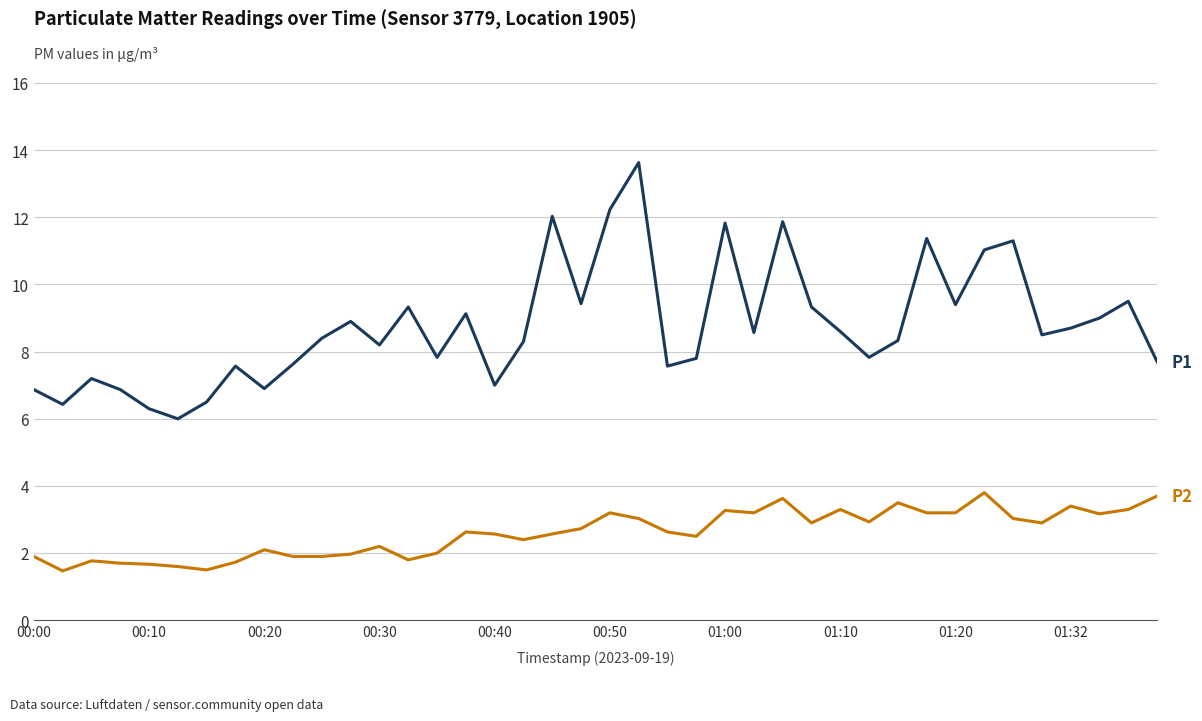

What is the minimum value shown in the chart?

1.5